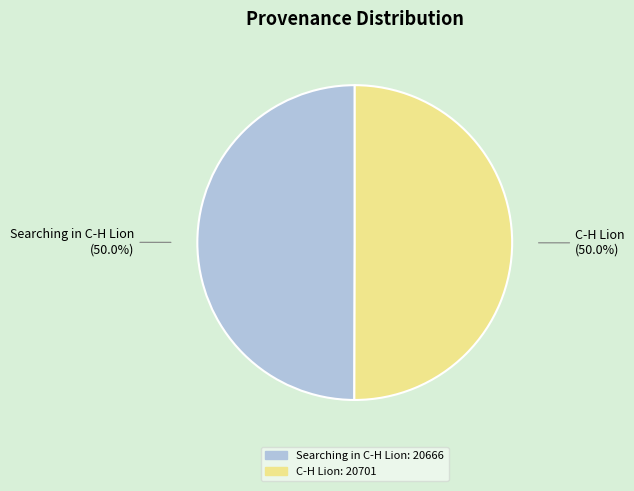

What percentage do Searching in C-H Lion and C-H Lion together represent?

100.0%